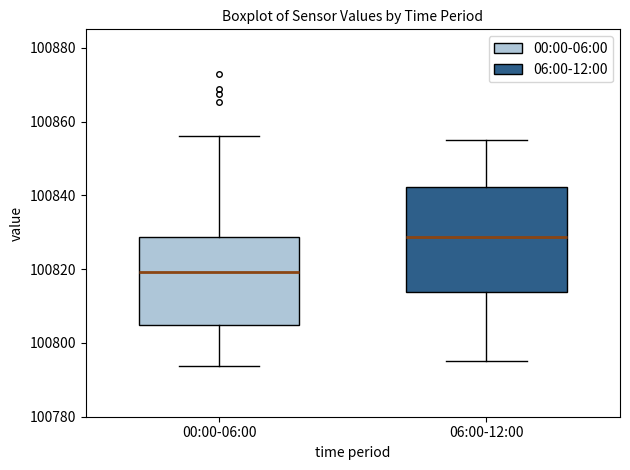

Which box's median line is the highest?

06:00-12:00